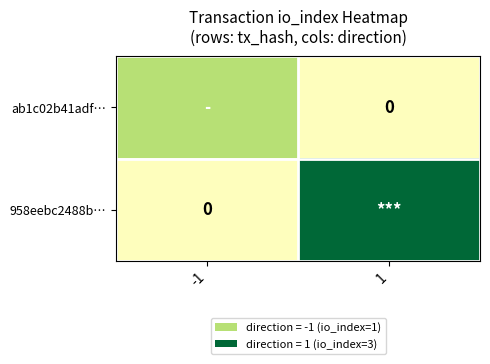

At how many categories does at least one series exceed 2?

1